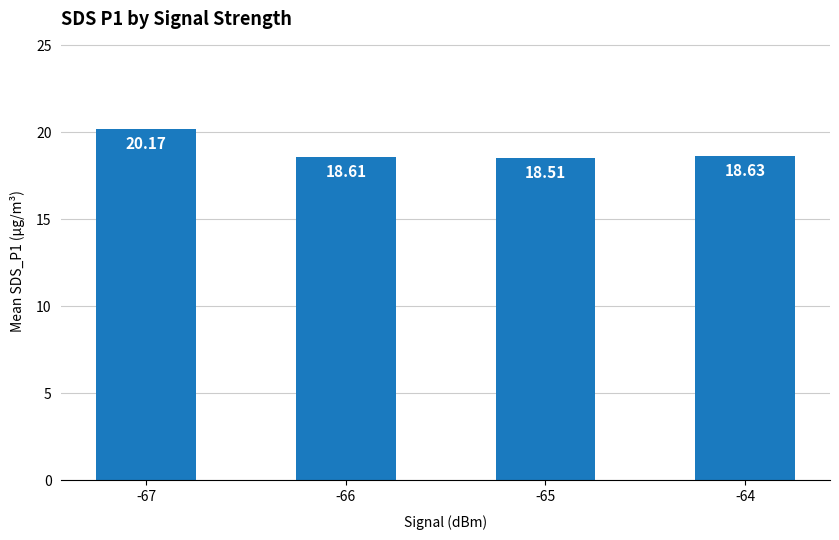

Rank the categories by value from lowest to highest.

-65, -66, -64, -67